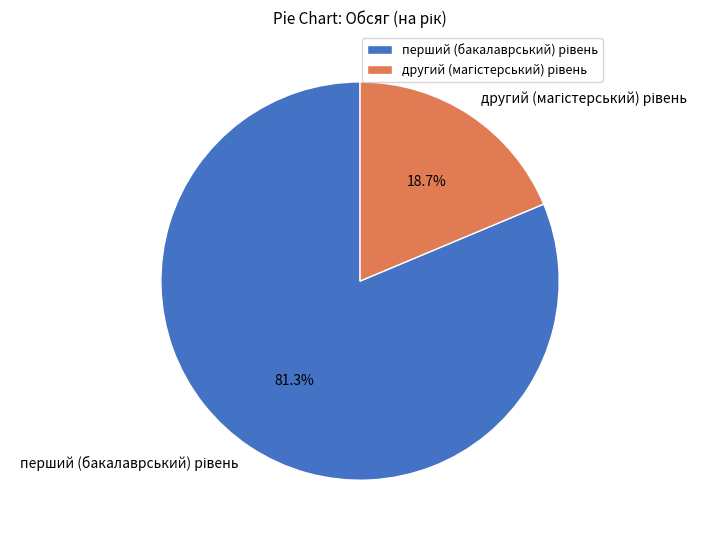

Is there a majority slice in this chart?

Yes